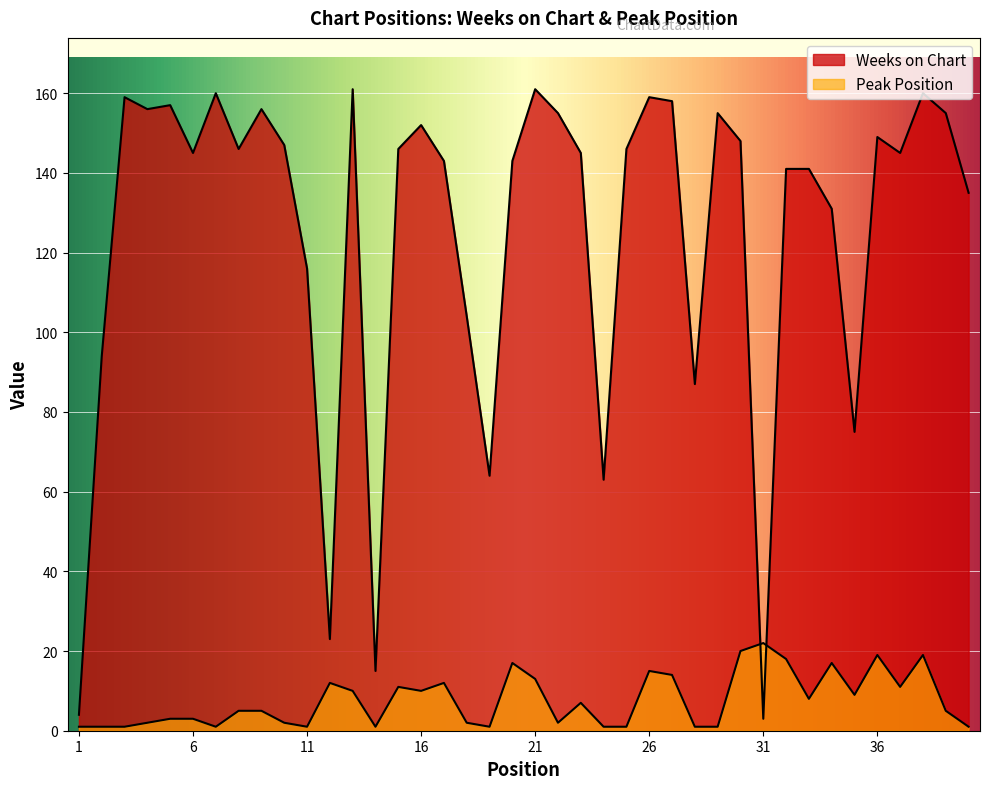

Which series changed the most between 13 and 18?

Weeks on Chart